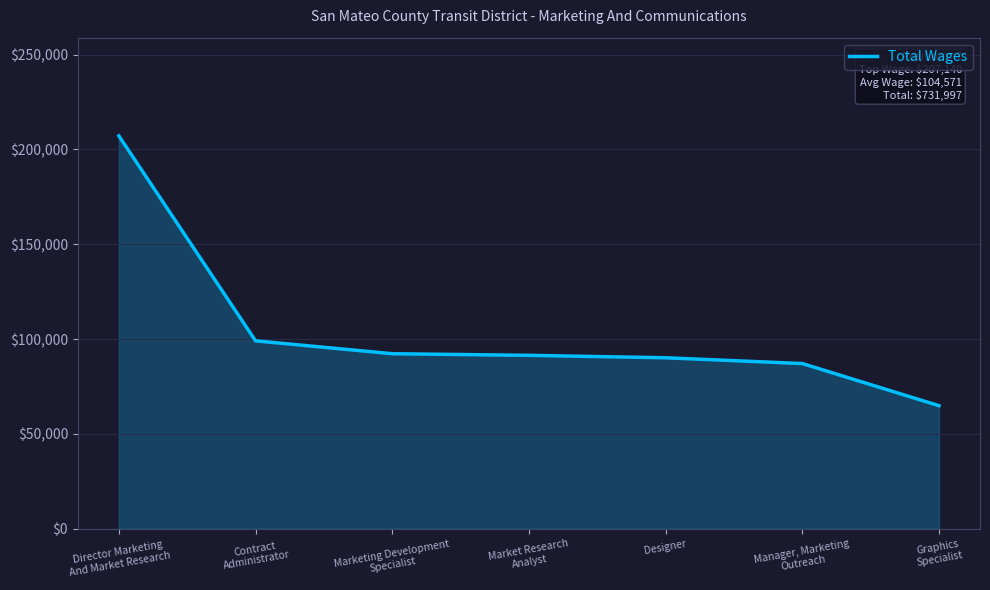

Which has a higher value, Manager, Marketing
Outreach or Director Marketing
And Market Research?

Director Marketing
And Market Research